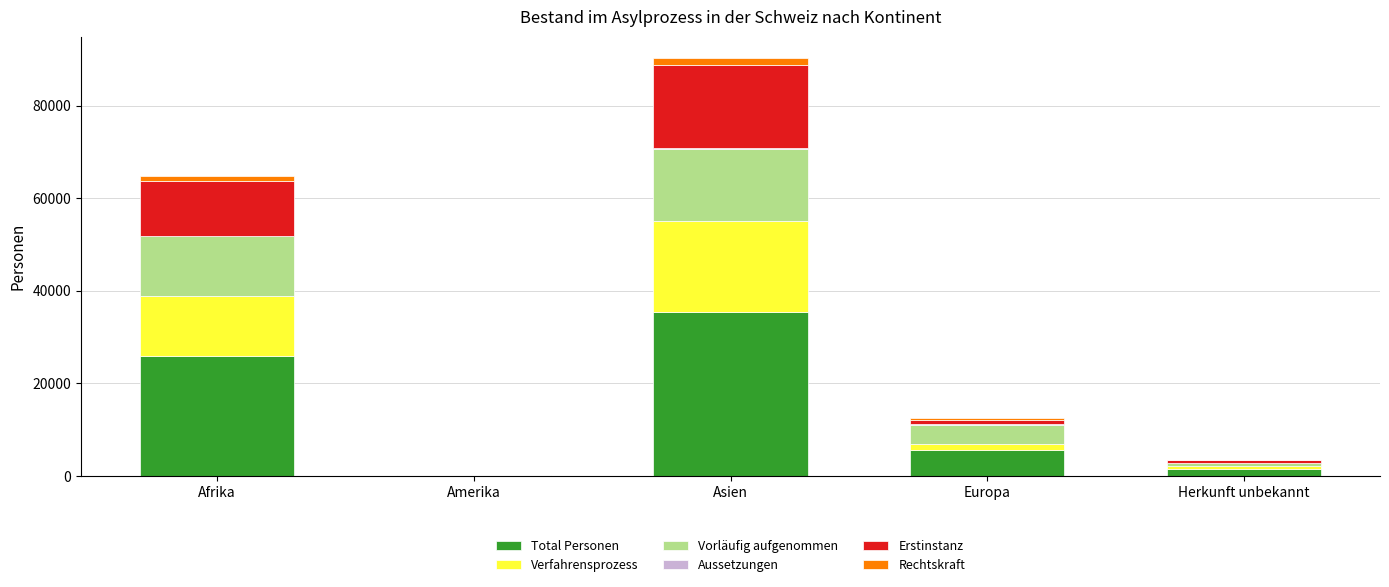

Is it true that Total Personen equals 25932 at Afrika?

True